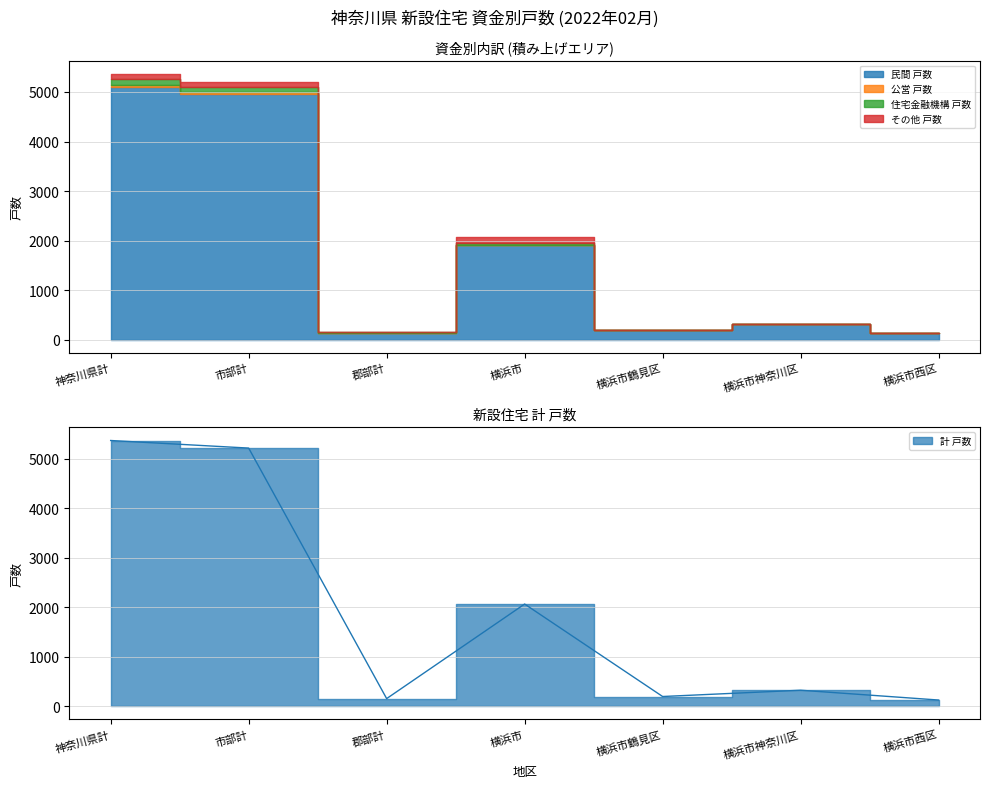

What is the maximum value for 公営 戸数?

40